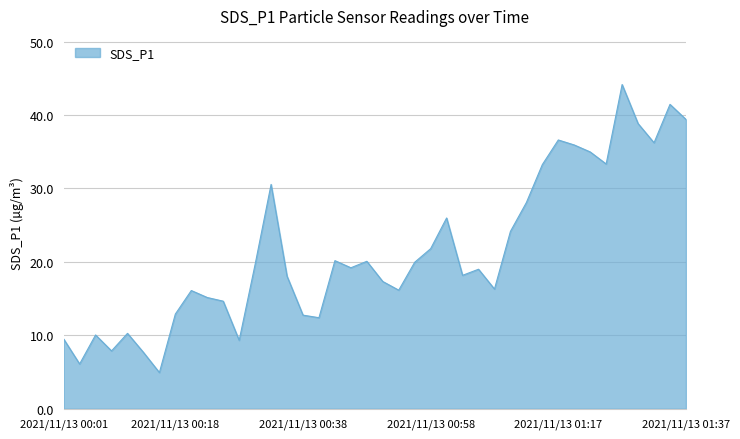

What is the smallest value displayed?

4.9